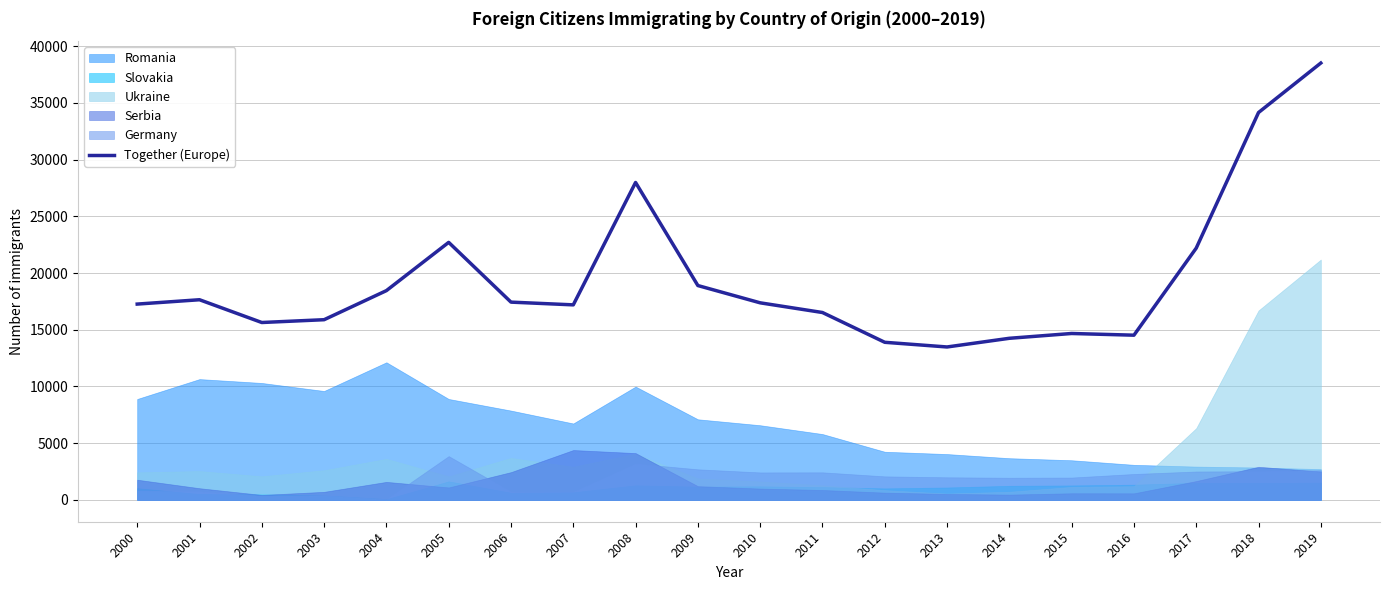

The Together (Europe) series shows 54381 at 2019. True or false?

False